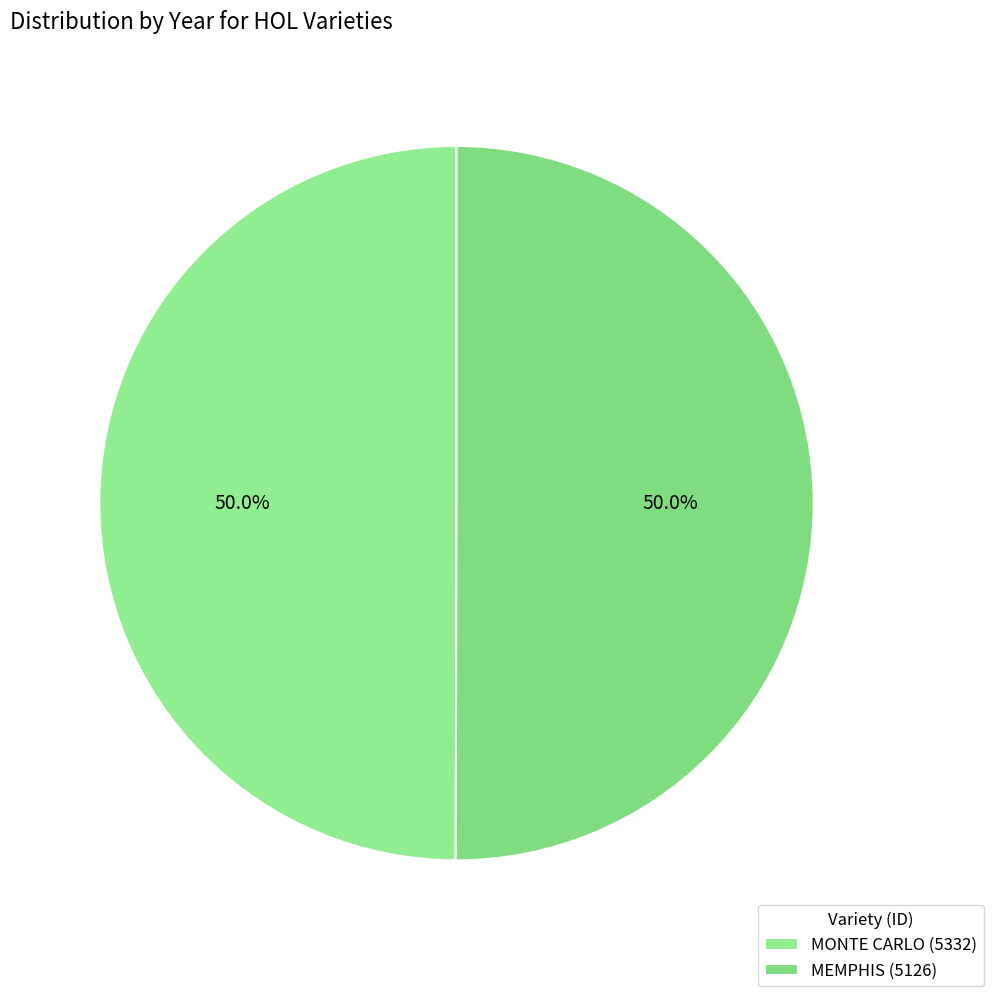

Count the number of slices in the pie.

2